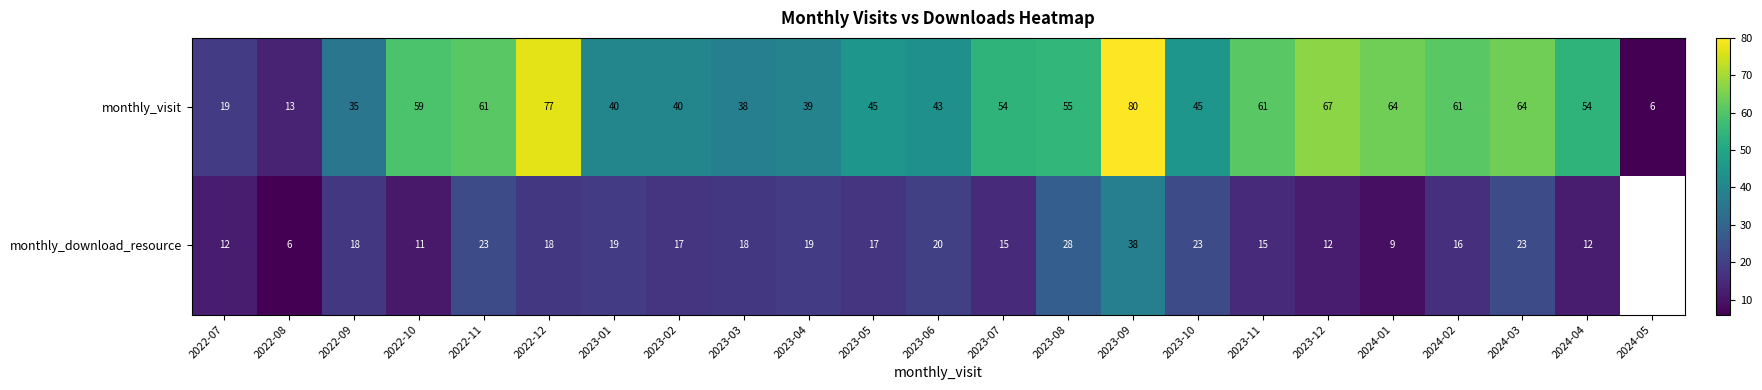

True or false: monthly_visit has a value of 23.2 at 2024-01.

False